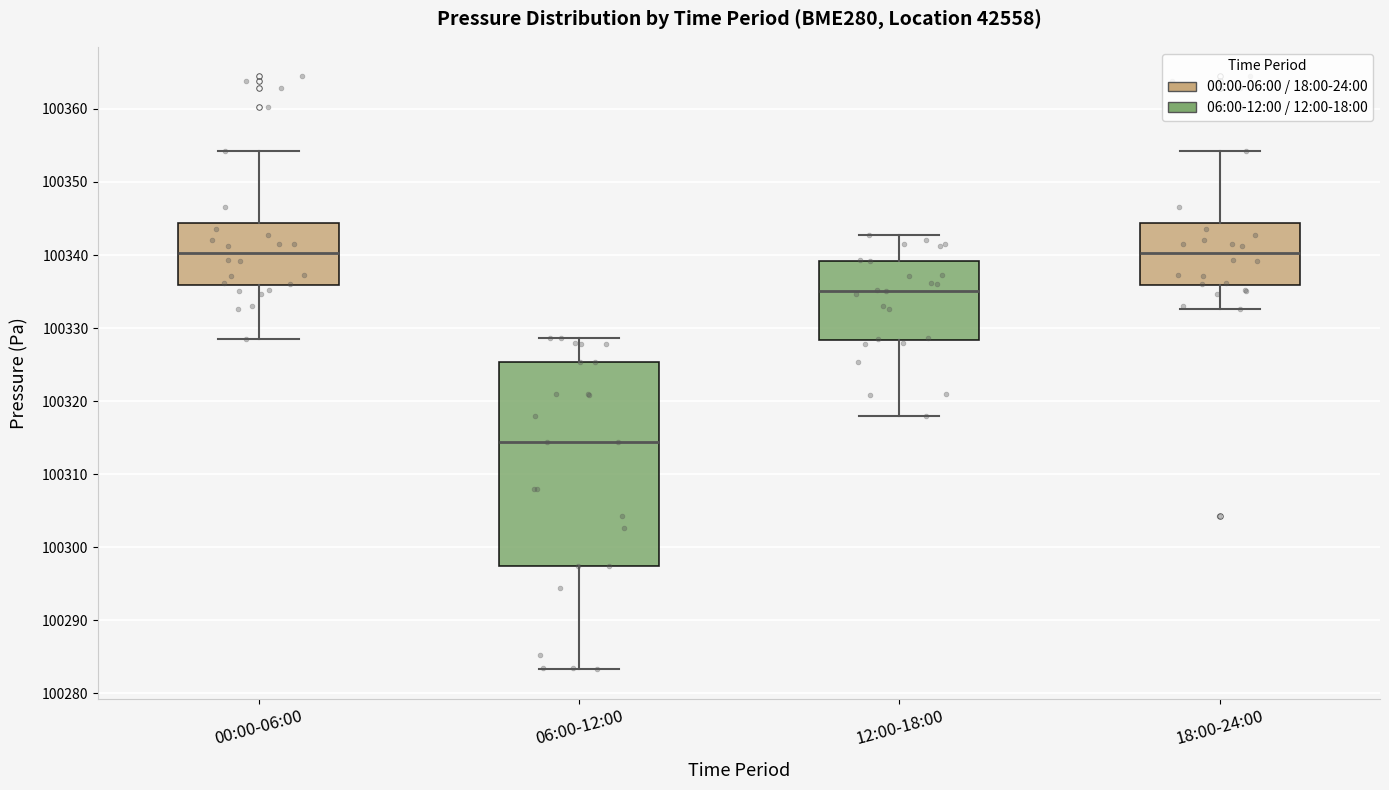

Reading left to right, transcribe this box plot: for each box, give where its median line is, the range the box spans, and where its two whiskers end, as read against the y-axis. The values are not printed on the chart, so give them approximately, as read against the axis.

00:00-06:00: median 100340, box 100336 to 100344, whiskers 100328 to 100354
06:00-12:00: median 100314, box 100297 to 100325, whiskers 100283 to 100329
12:00-18:00: median 100335, box 100328 to 100339, whiskers 100318 to 100343
18:00-24:00: median 100340, box 100336 to 100344, whiskers 100333 to 100354